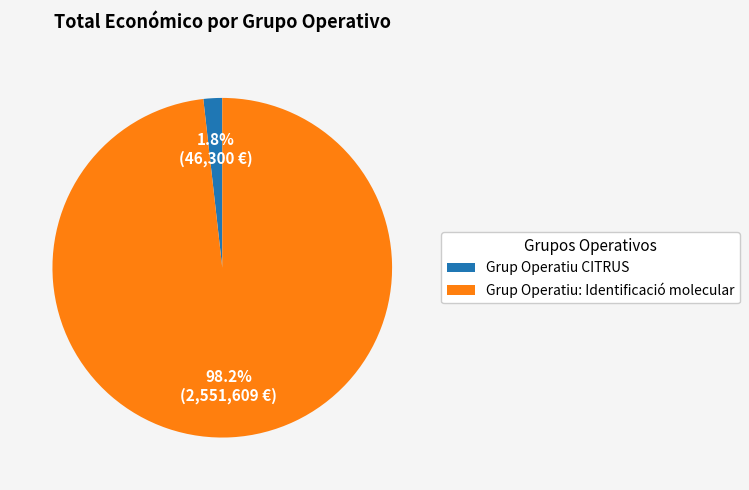

Which slice is the smallest?

Grup Operatiu CITRUS